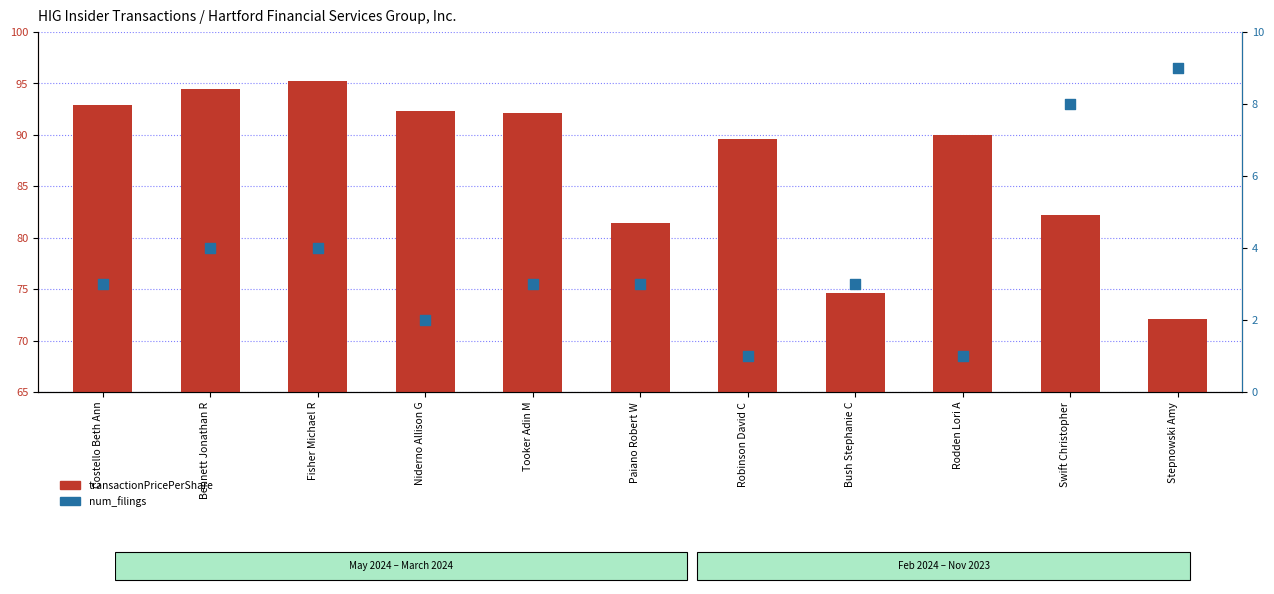

What is the total value across all series at Fisher Michael R?

99.3